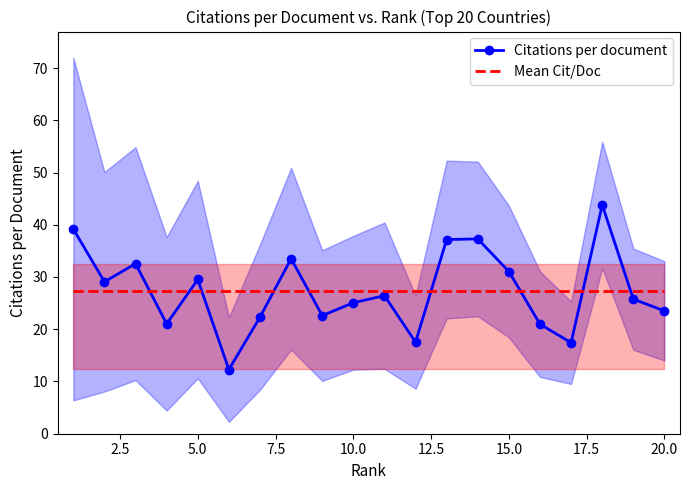

The Mean Cit/Doc series shows 38.9 at 15.0. True or false?

False